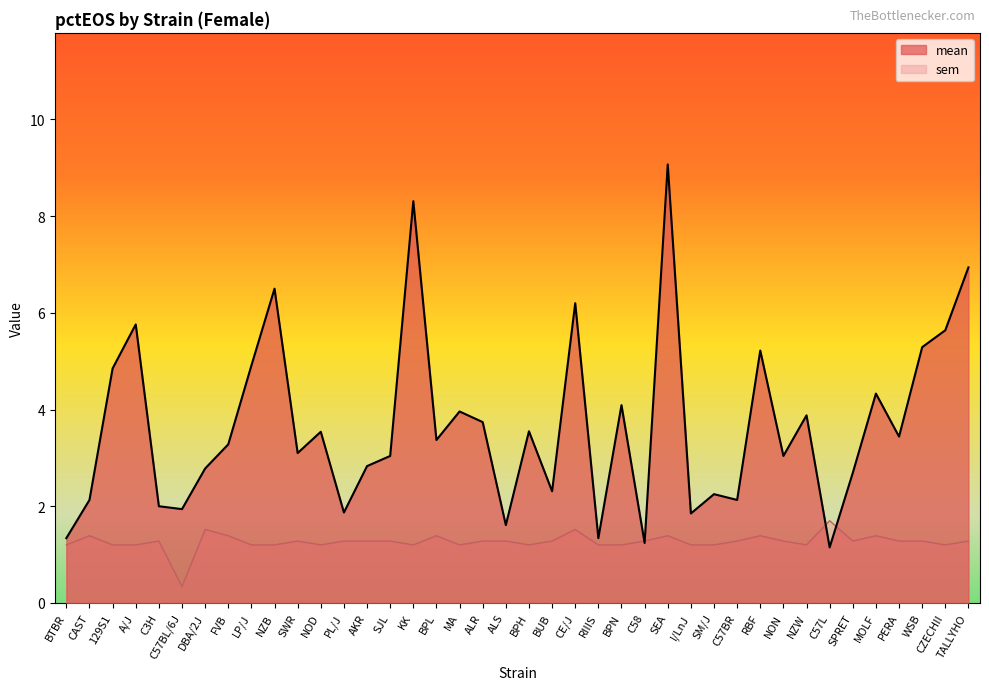

At how many categories does at least one series exceed 1?

40